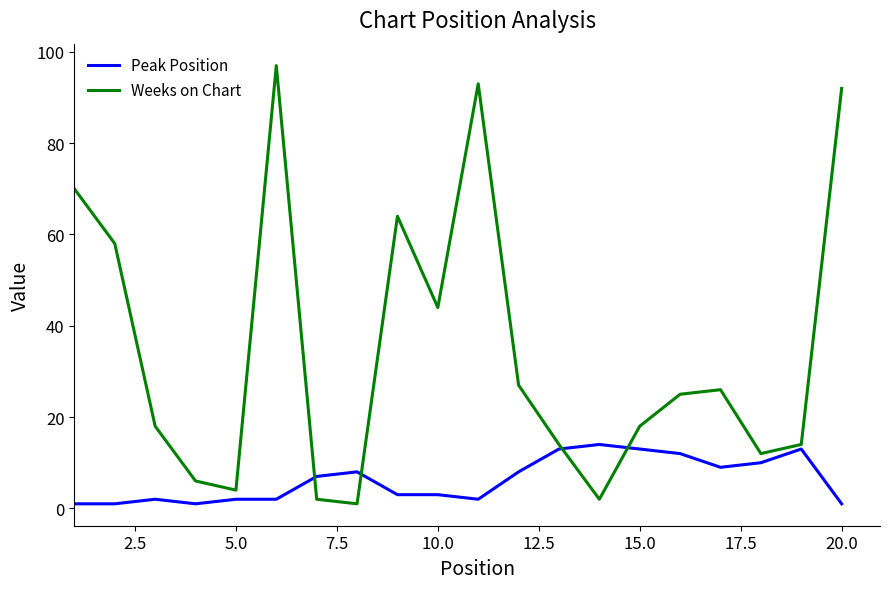

How many distinct data groups are displayed?

2